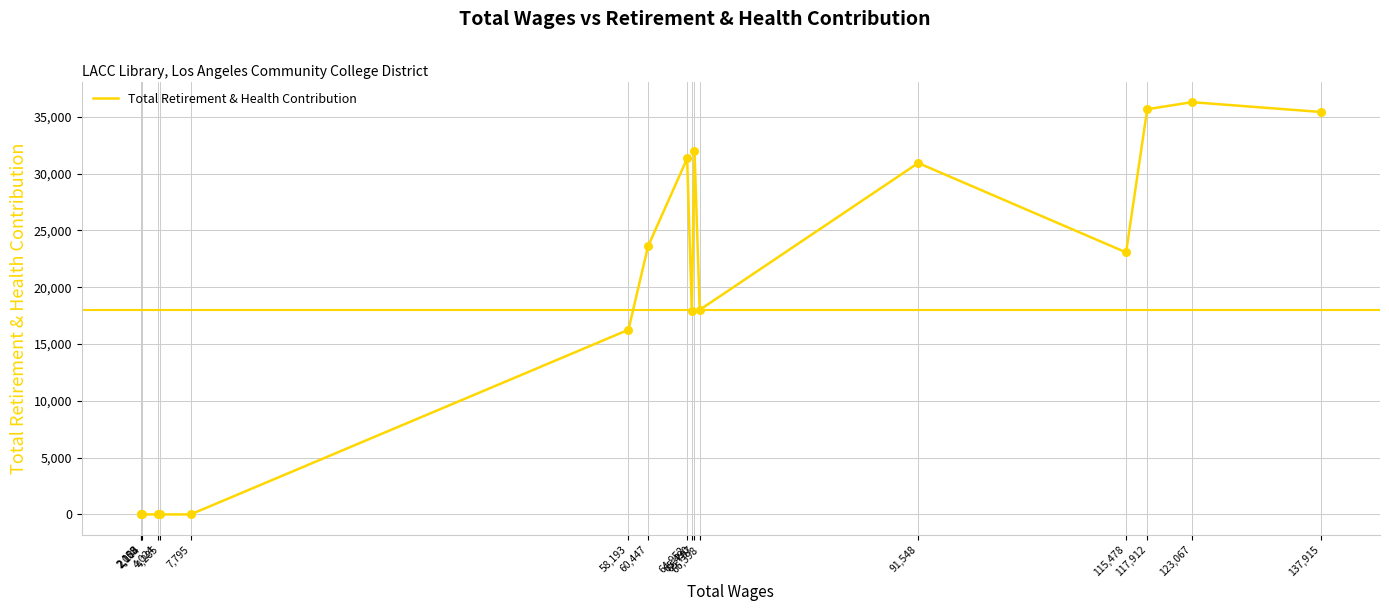

Approximately how many times larger is the value at 115,478 compared to 58,193?

1.4